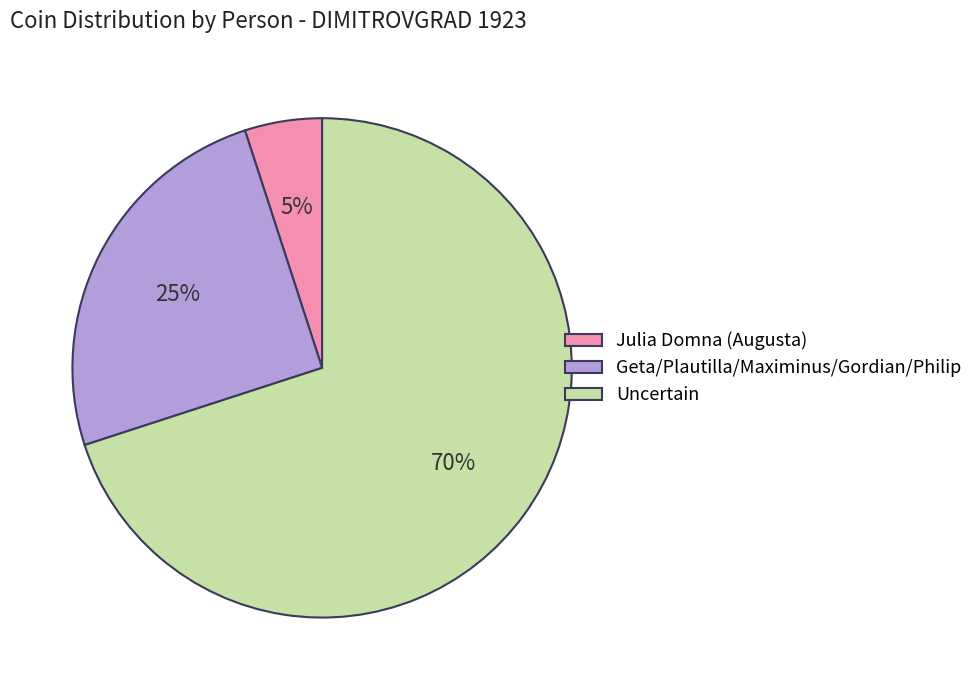

Which category accounts for the majority?

Uncertain